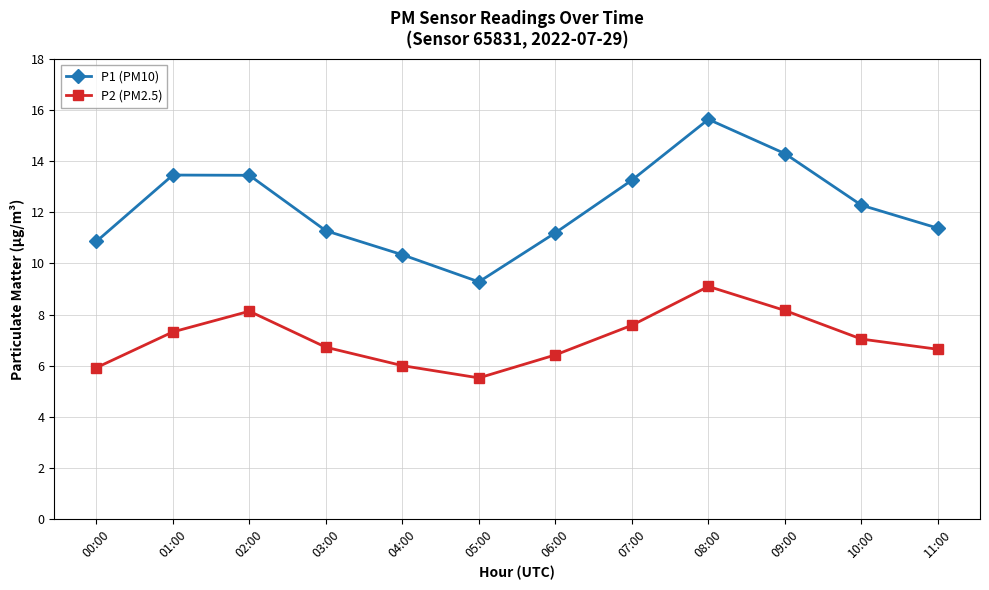

What is the total value across all series at 00:00?

16.8